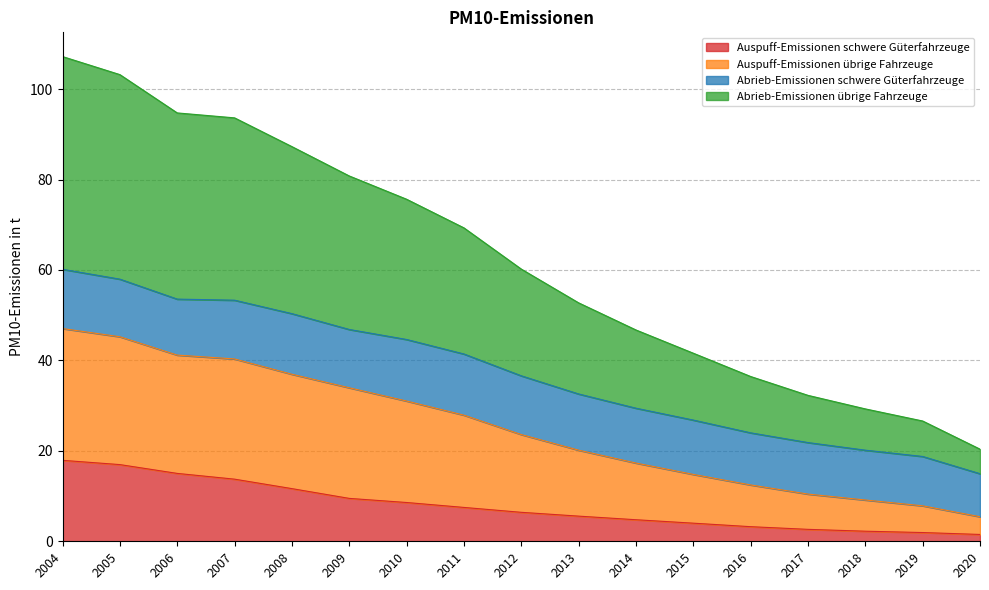

Does the chart display data point markers on the line(s)?

No